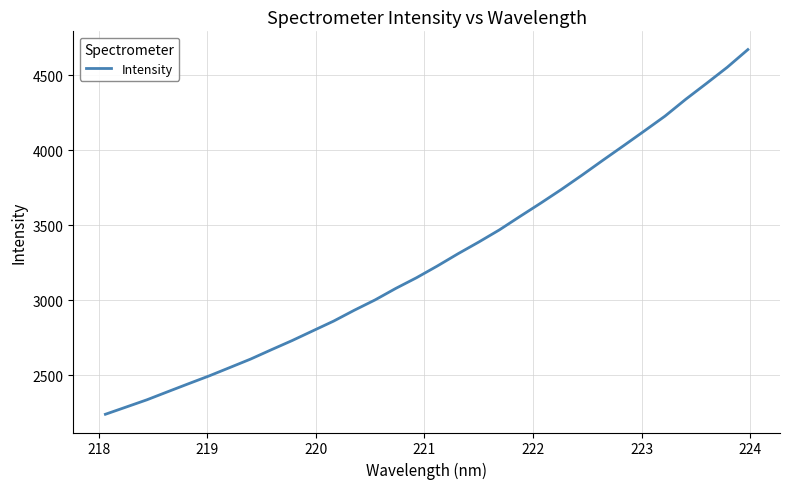

What is the difference between the maximum and minimum values?

2433.1